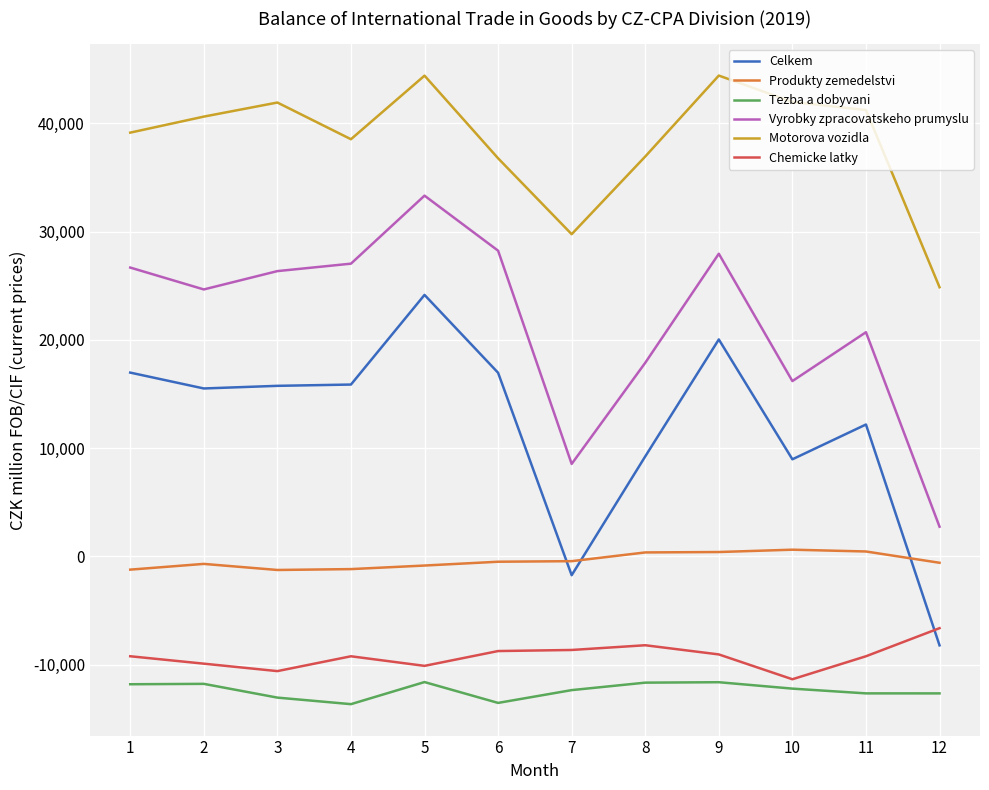

What is the maximum value shown in the chart?

44425